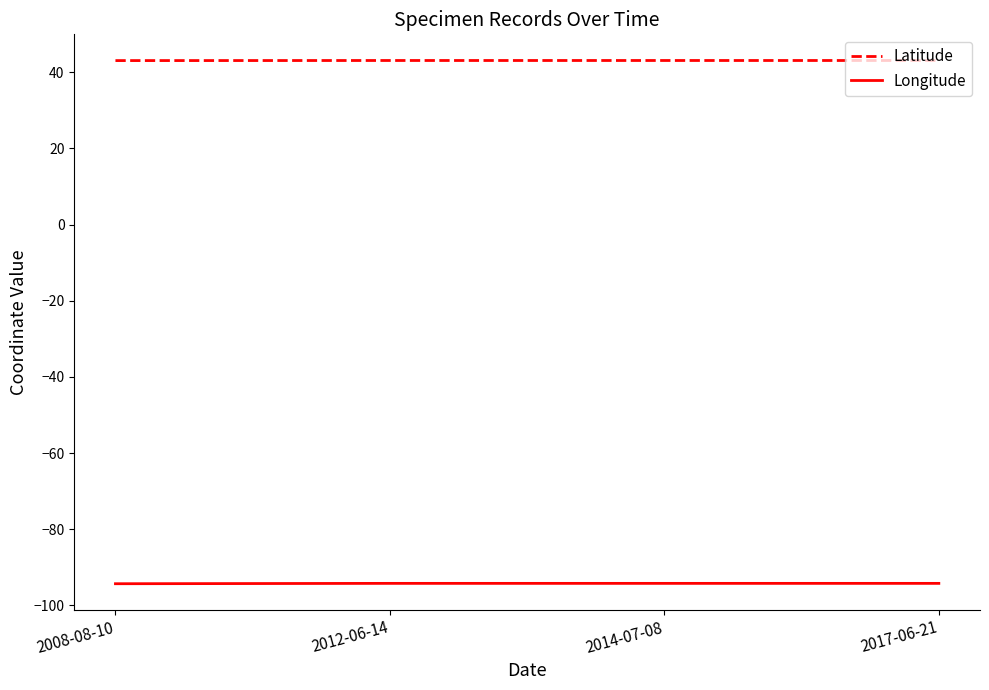

The Longitude series shows -94.2 at 2014-07-08. True or false?

True